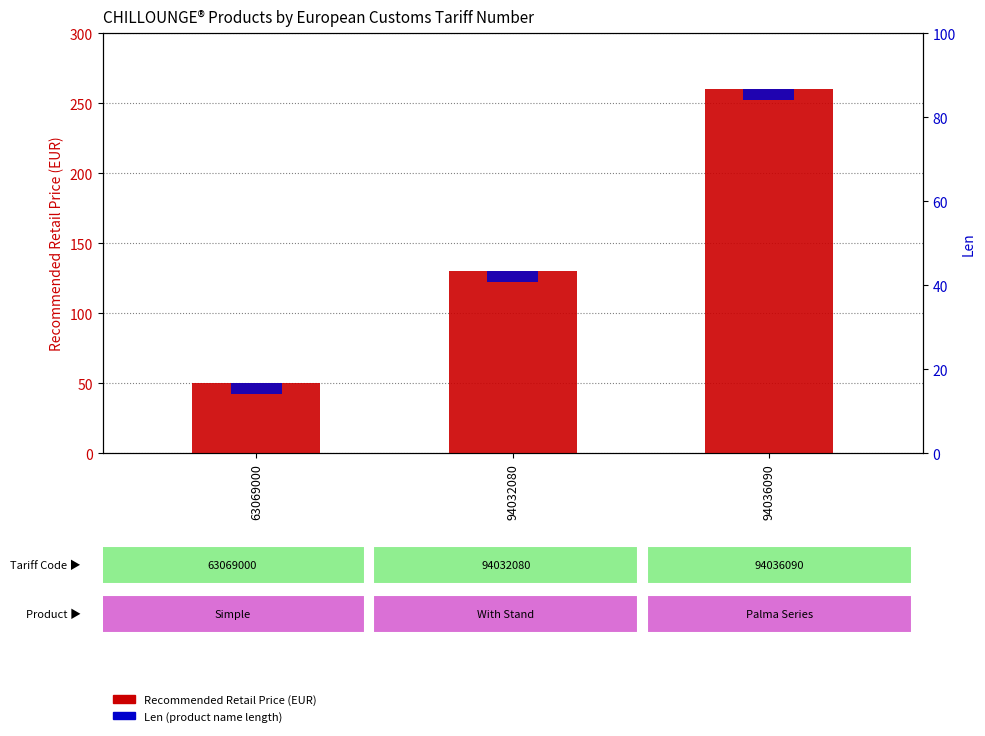

What value does the Recommended Retail Price (EUR) series have at 94036090?

259.9